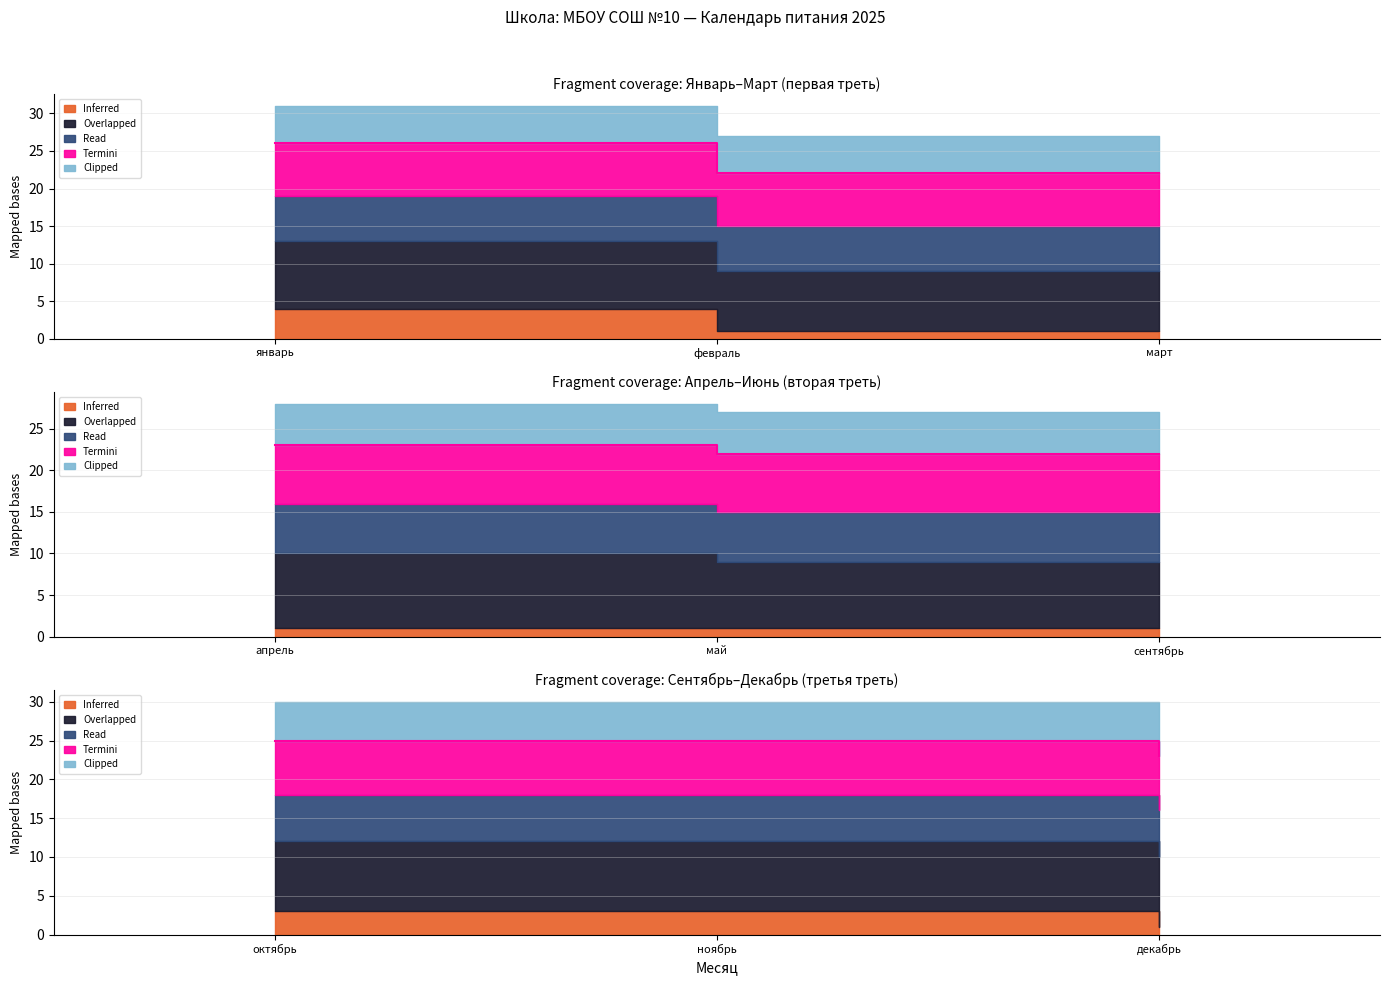

What is the lowest value of the Read series?

6